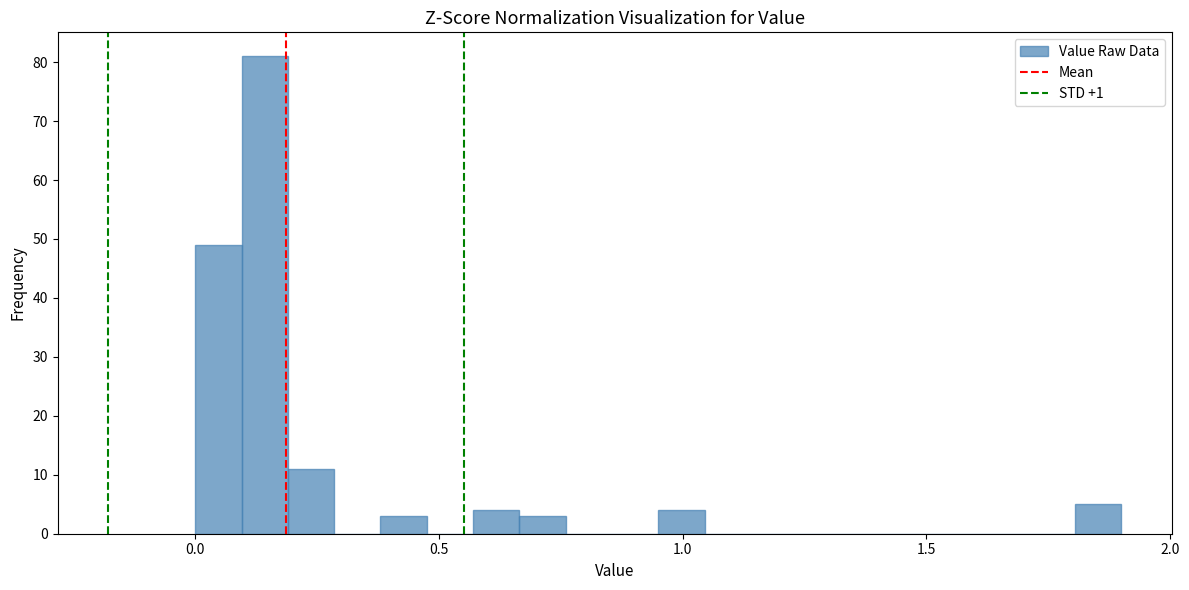

Read against the x-axis, roughly where is the centre of the tallest bar?

0.15